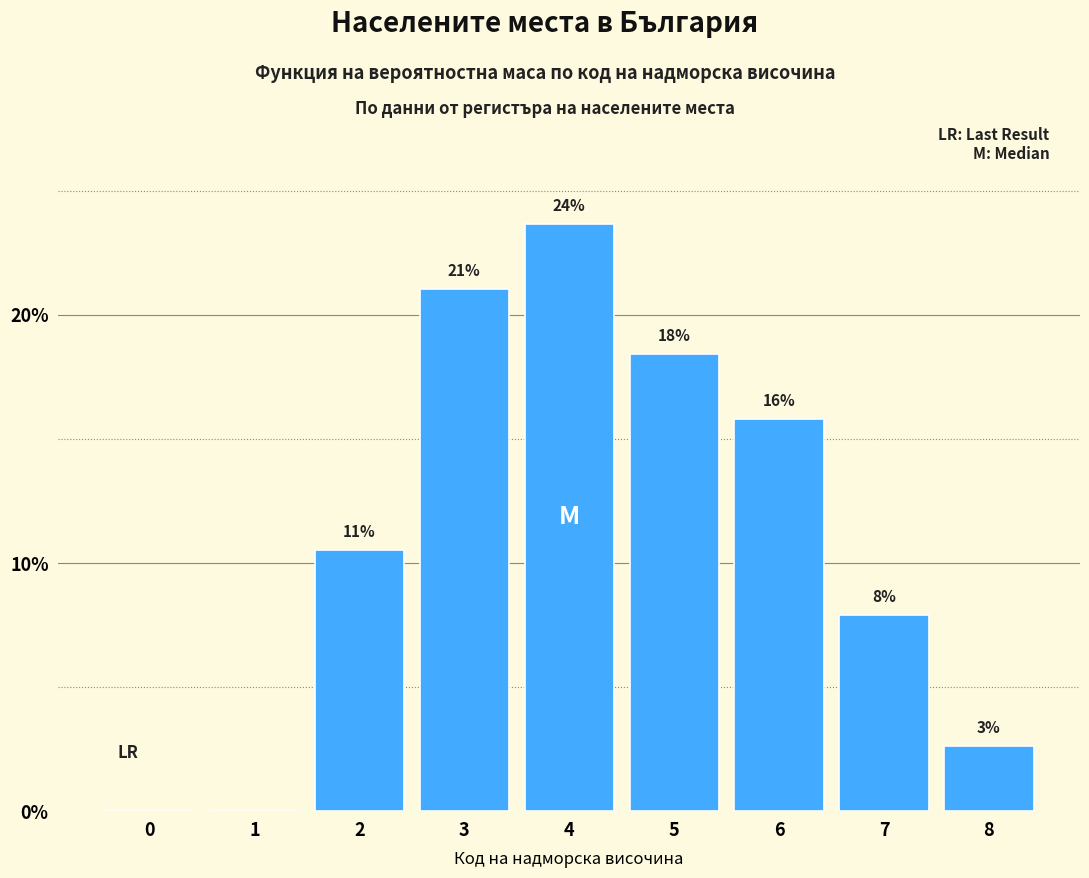

Are the bars horizontal?

No